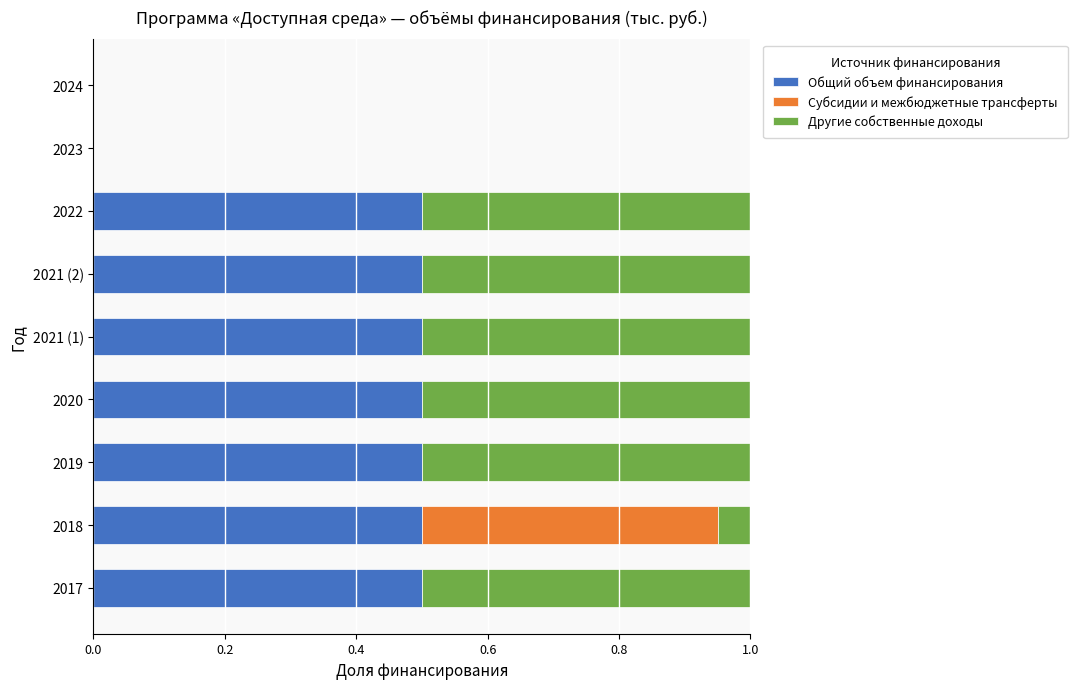

What is the sum of the Общий объем финансирования values at 2019 and 2018?

1.0